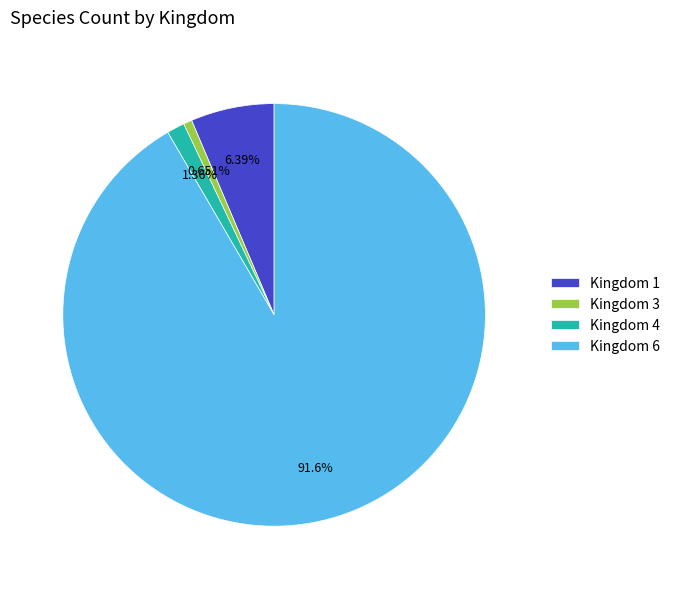

Is the sum of Kingdom 6 and Kingdom 3 greater than half?

Yes